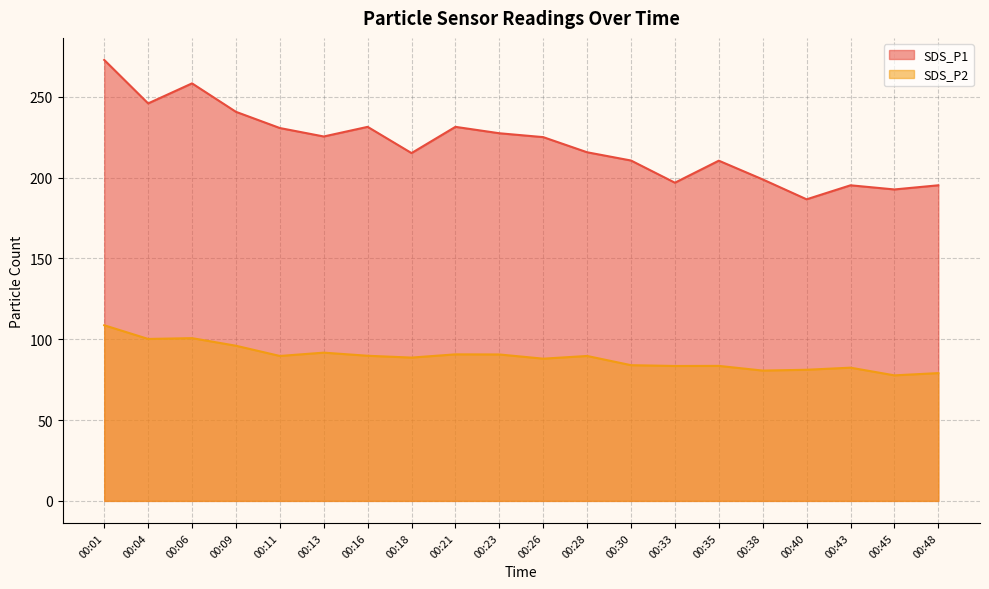

Which series has the largest total across all categories?

SDS_P1